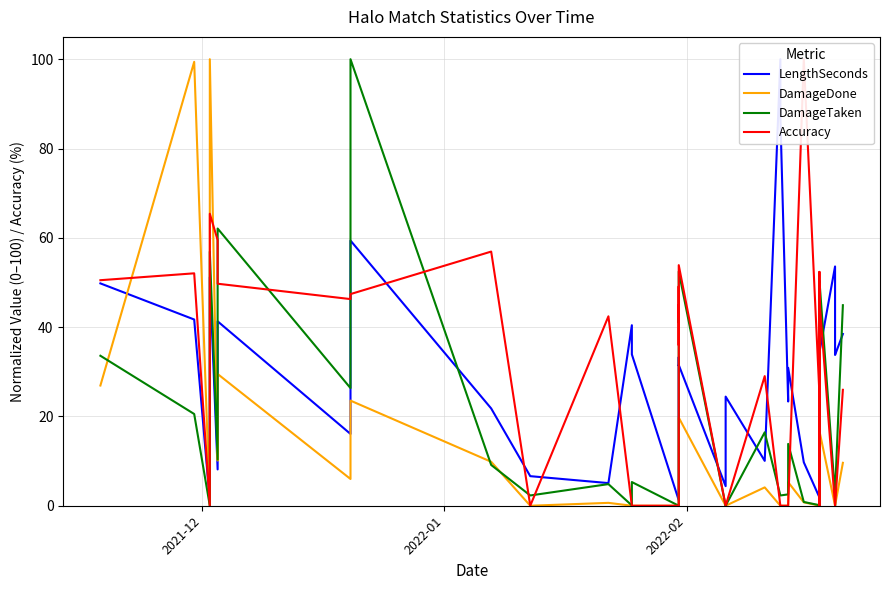

How many values in the DamageTaken series are below 16?

20